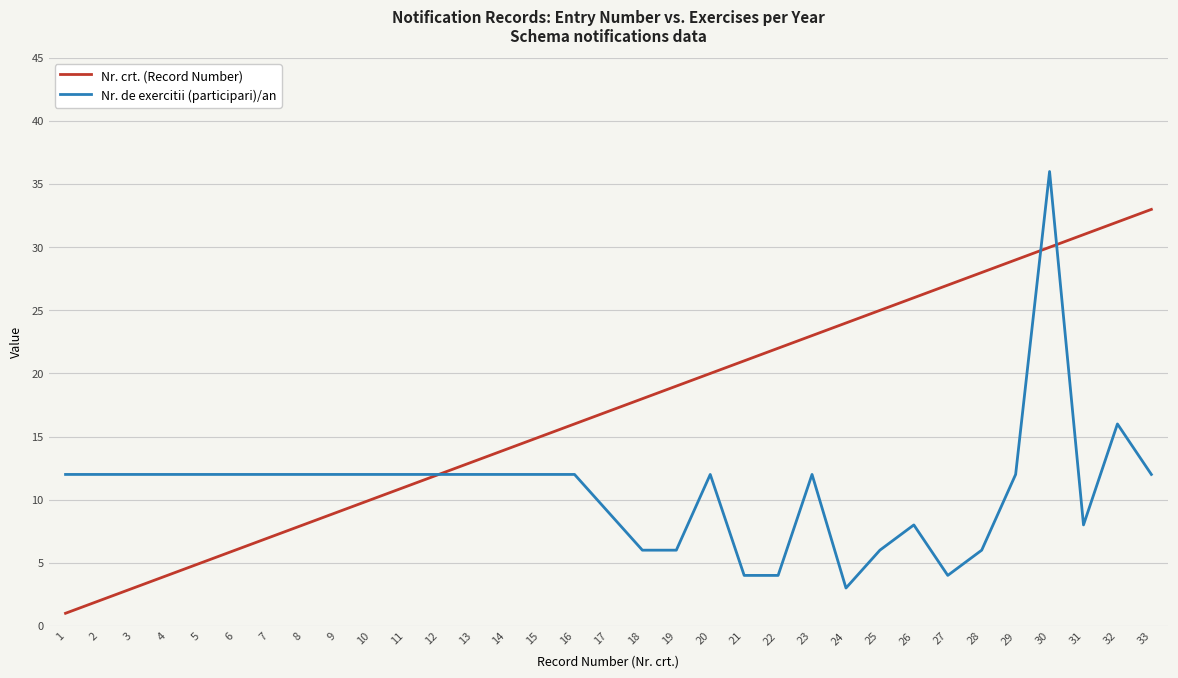

What is the difference between the maximum and minimum values in the Nr. crt. (Record Number) series?

32